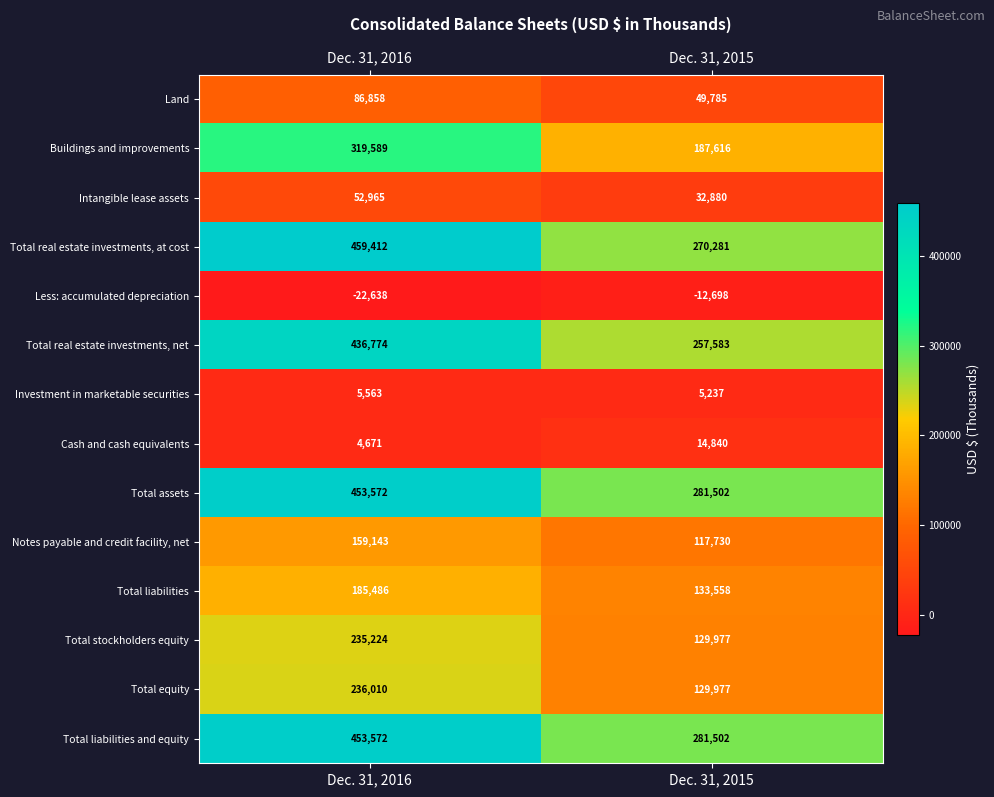

What is the approximate value of Total real estate investments, net at Dec. 31, 2015, to the nearest 100?

257600